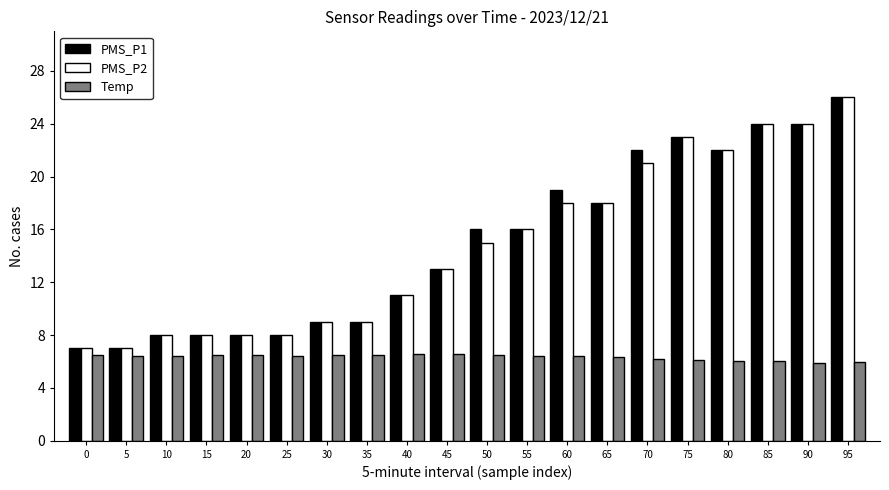

Is the value of Temp at 15 greater than the value of PMS_P2 at 90?

No